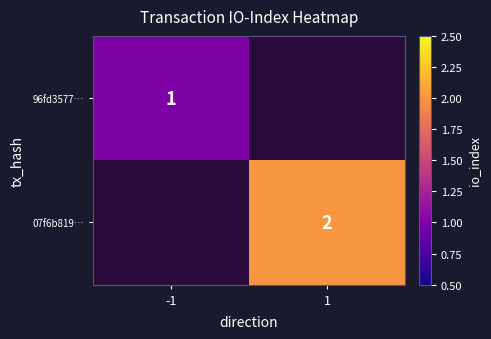

What is the greatest value displayed?

2.0